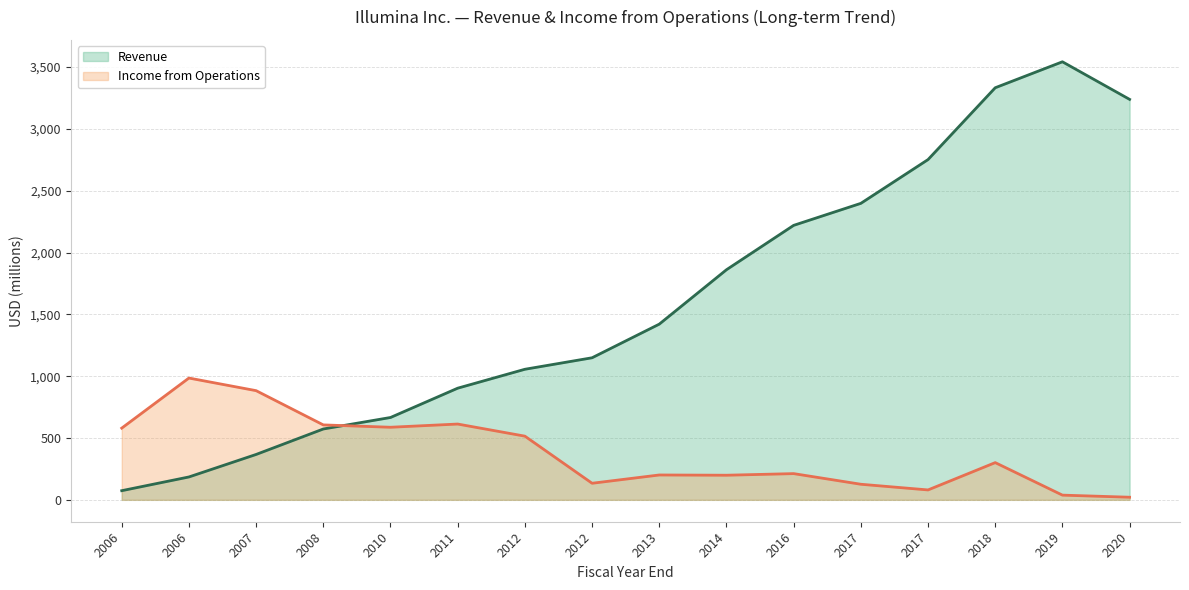

List the labels in order of value, smallest first.

2006, 2006, 2007, 2008, 2010, 2011, 2012, 2012, 2013, 2014, 2016, 2017, 2017, 2020, 2018, 2019